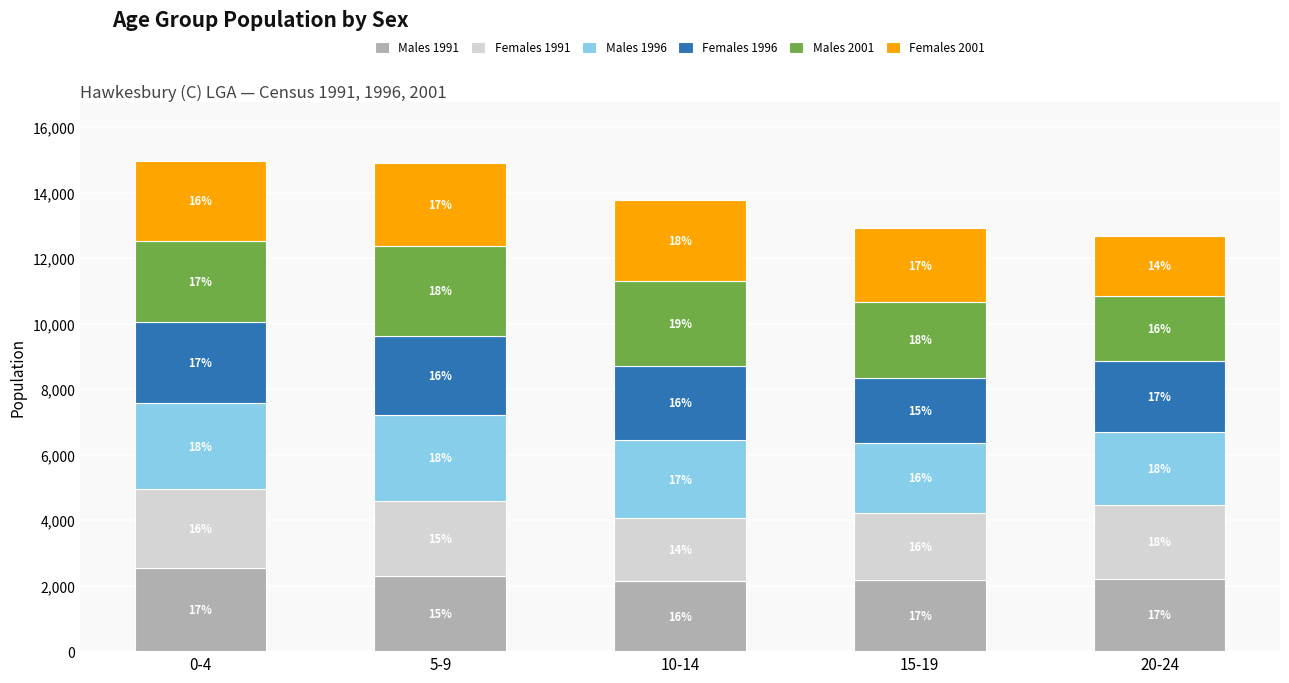

The Females 1996 series shows 2164 at 20-24. True or false?

True